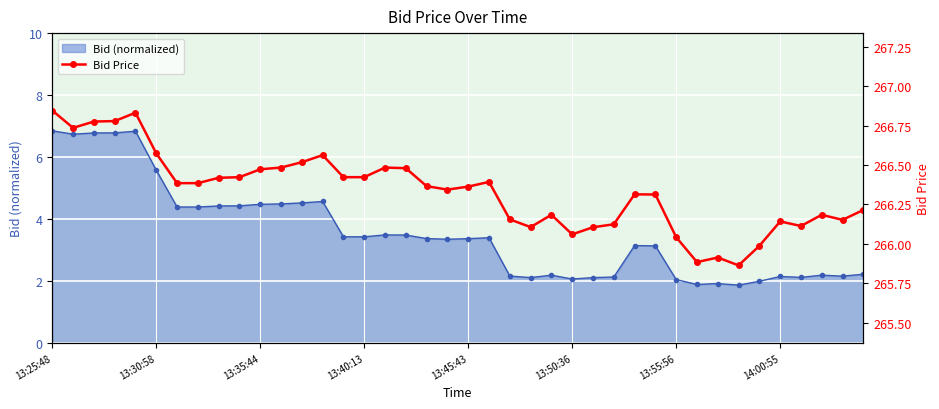

Where does the Bid (normalized) series first go above 3?

13:25:48